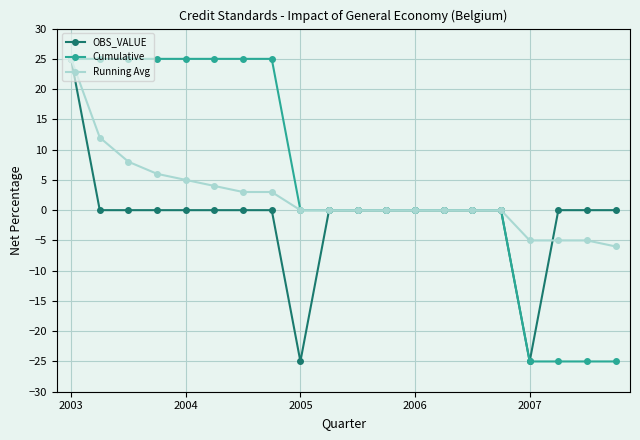

What is the minimum value shown in the chart?

-25